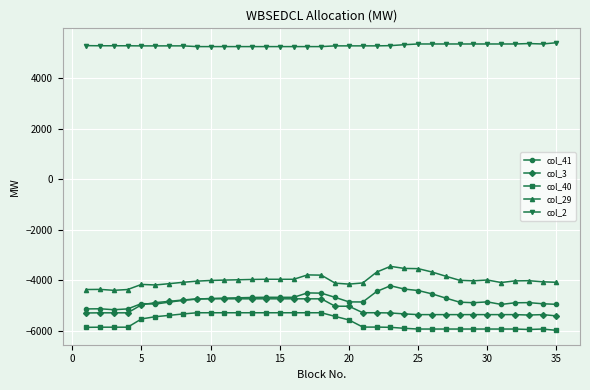

What is the value of the col_2 point at the 19th from the left?

5274.4